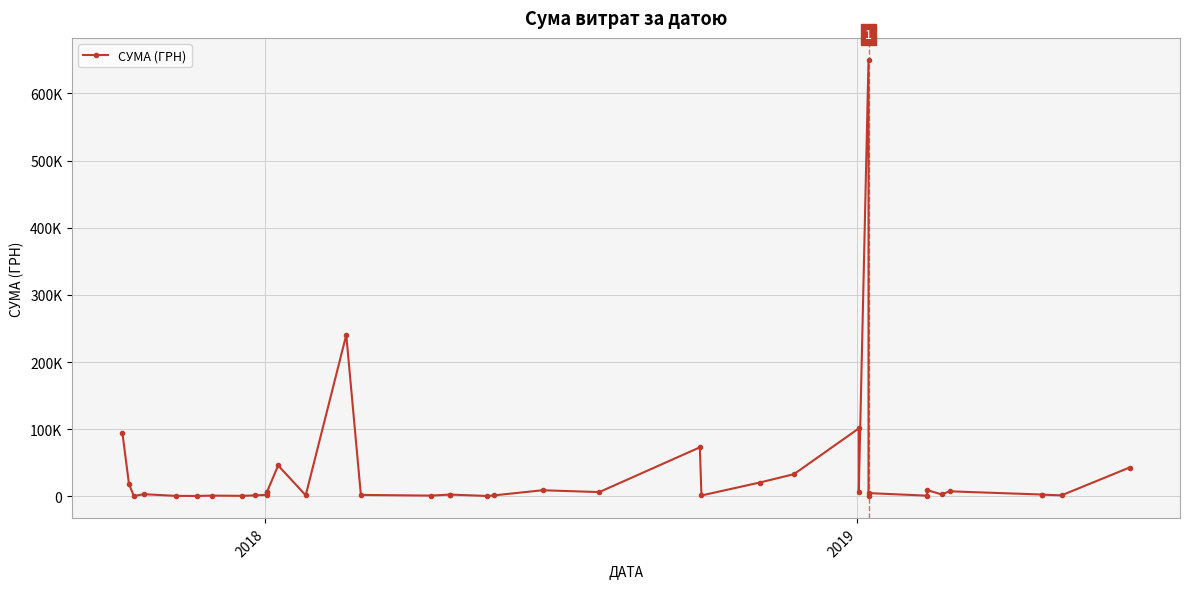

Is it true that the value at 20 is 2122.5?

False